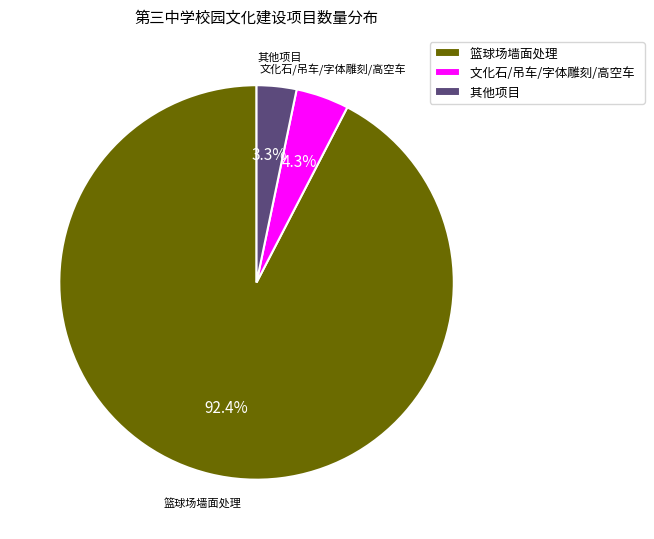

Is there any slice that represents more than half of the pie?

Yes